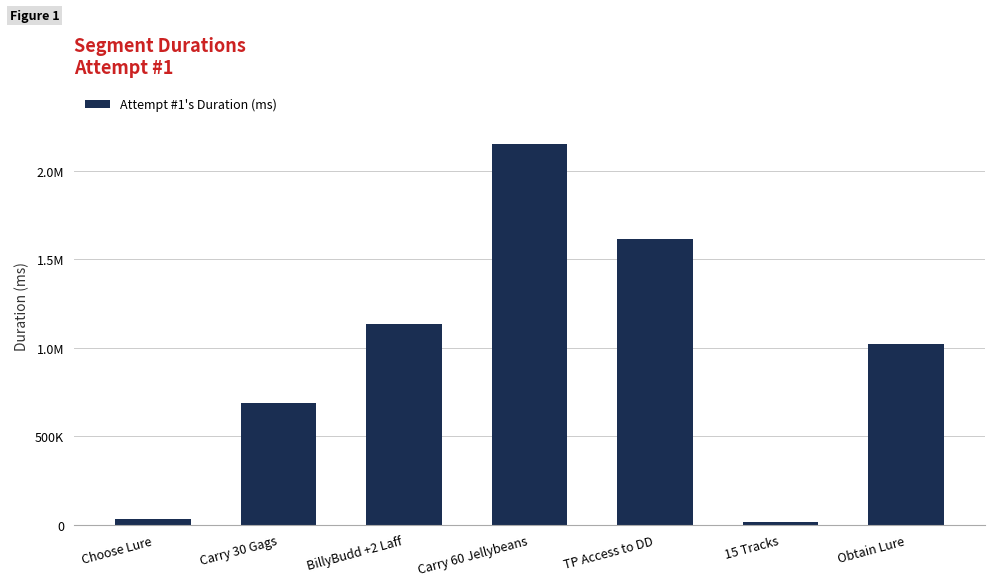

What value does the data have at Carry 30 Gags?

684871